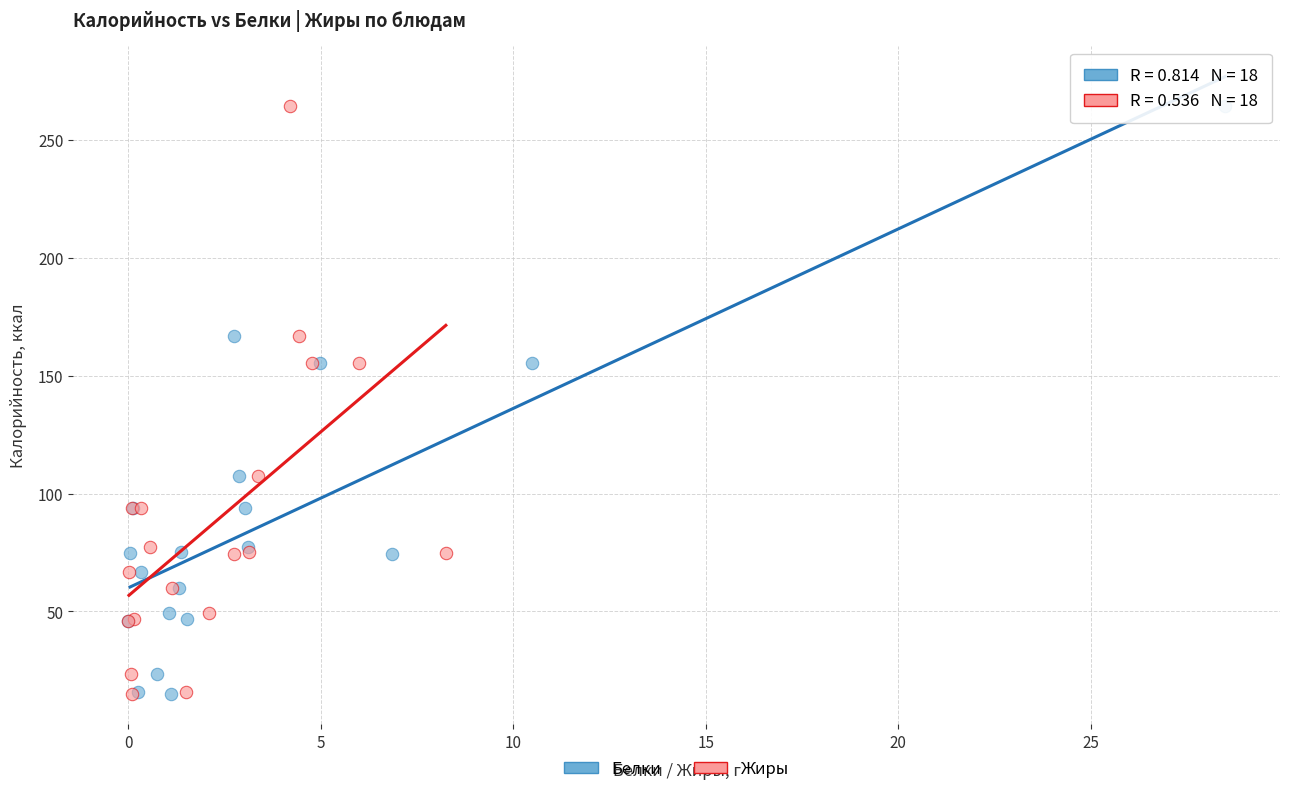

What are all the series names shown in the legend?

Белки, Жиры